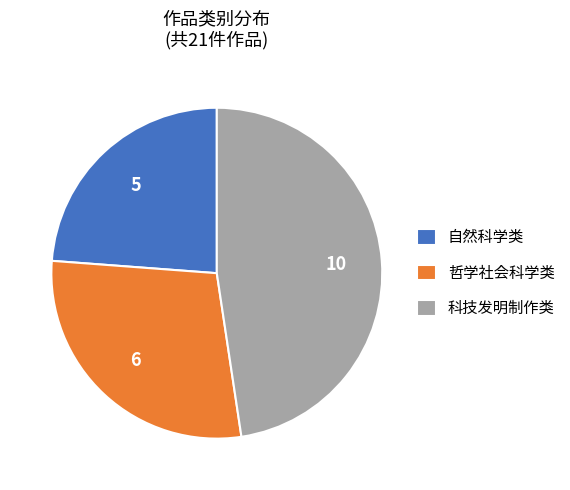

Approximately how many times larger is the value at 自然科学类 compared to 哲学社会科学类?

0.8